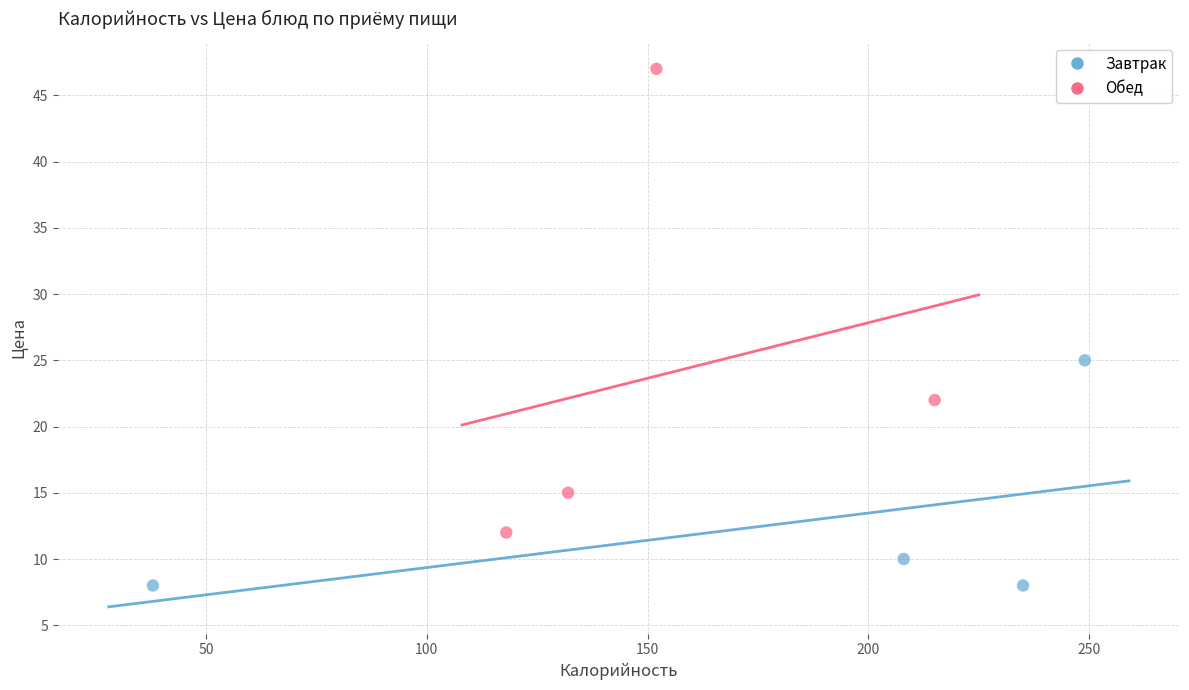

Which series contains the lowest Y value?

Завтрак